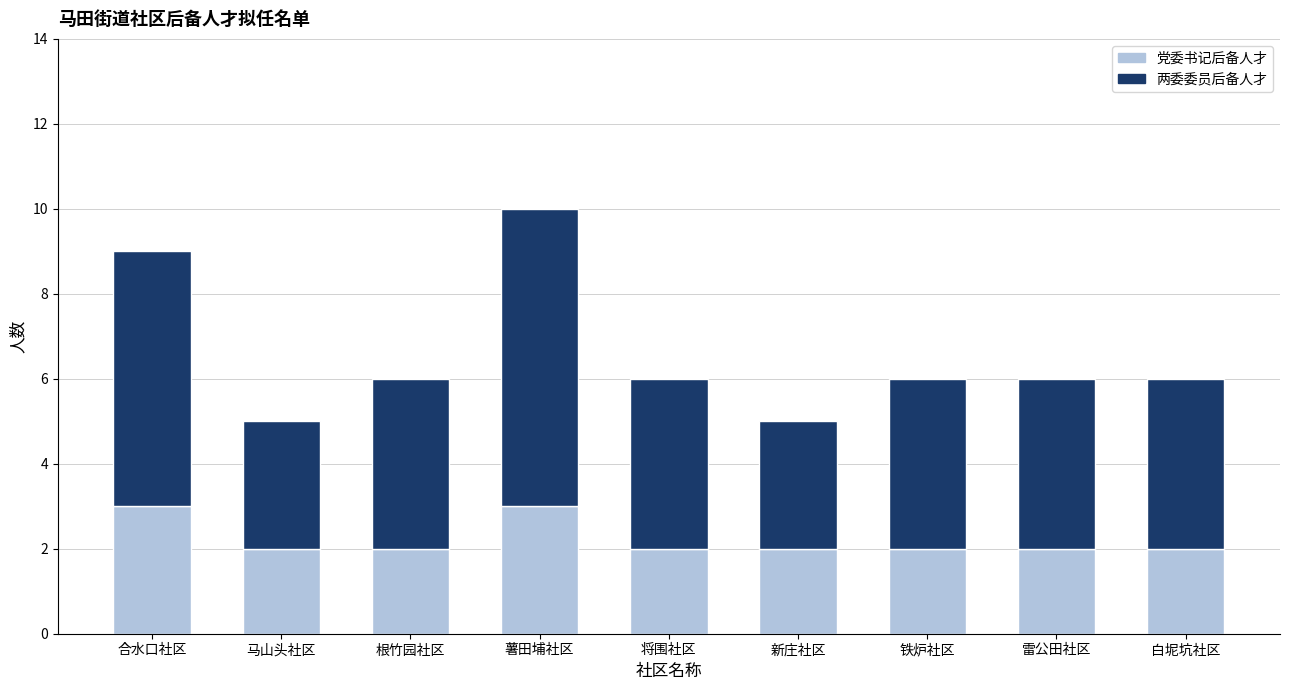

Reading left to right, transcribe the values for 党委书记后备人才.

合水口社区=3	马山头社区=2	根竹园社区=2	薯田埔社区=3	将围社区=2	新庄社区=2	铁炉社区=2	雷公田社区=2	白坭坑社区=2